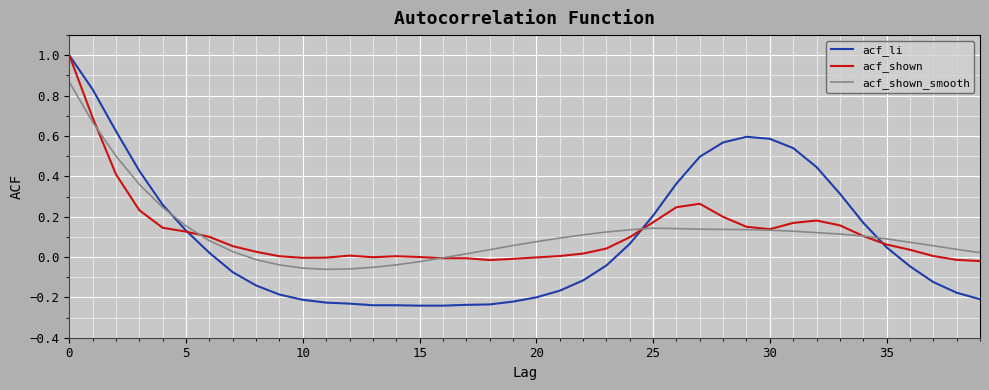

Which series has the widest spread of values?

acf_li